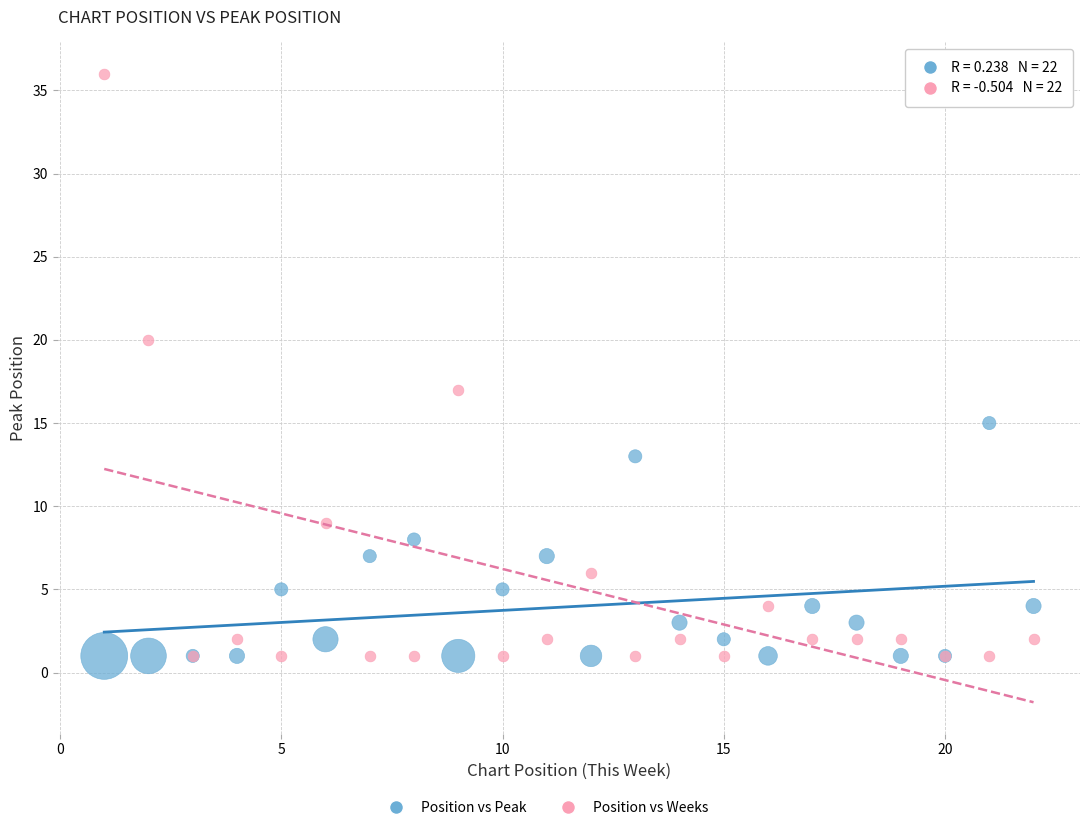

Across all series, what Y value is closest to 18?

17